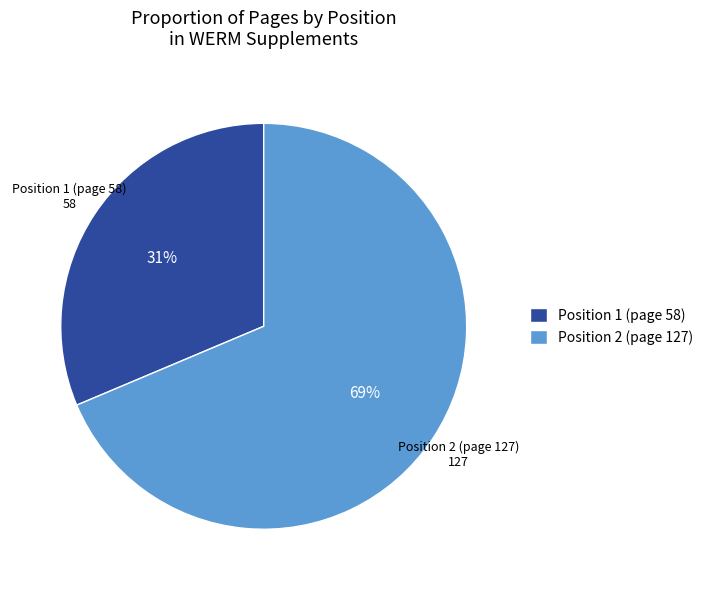

What is the largest slice in the pie chart?

Position 2 (page 127)